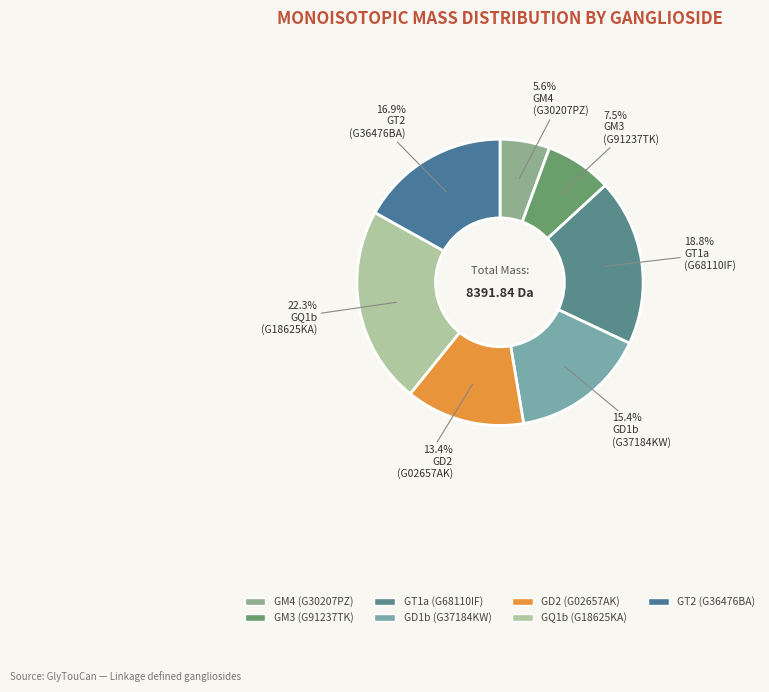

Is the sum of GD2 and GT1a greater than half?

No